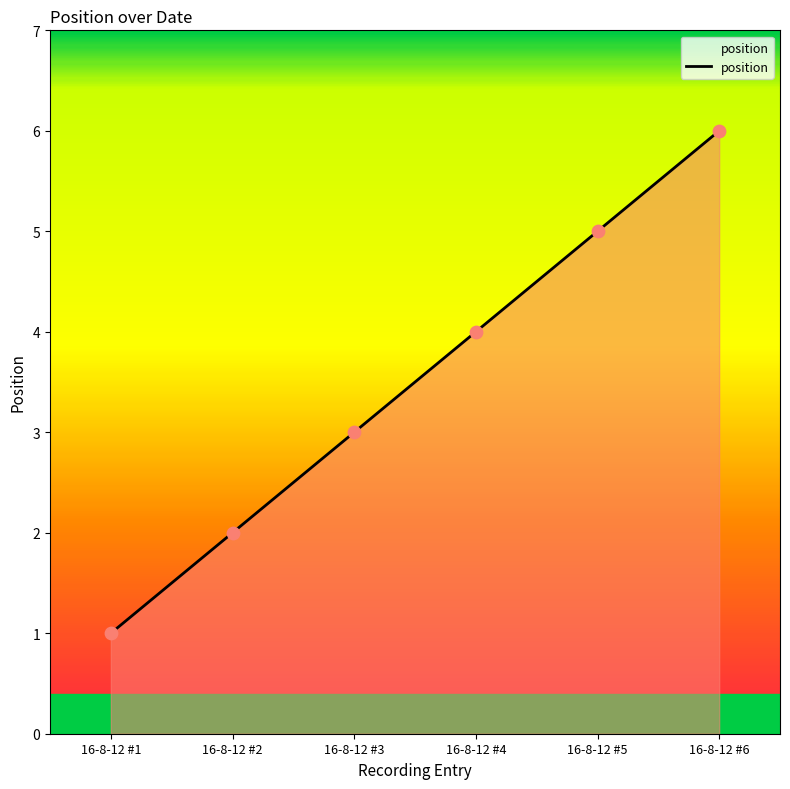

What is the change in value from 16-8-12 #2 to 16-8-12 #4?

+2